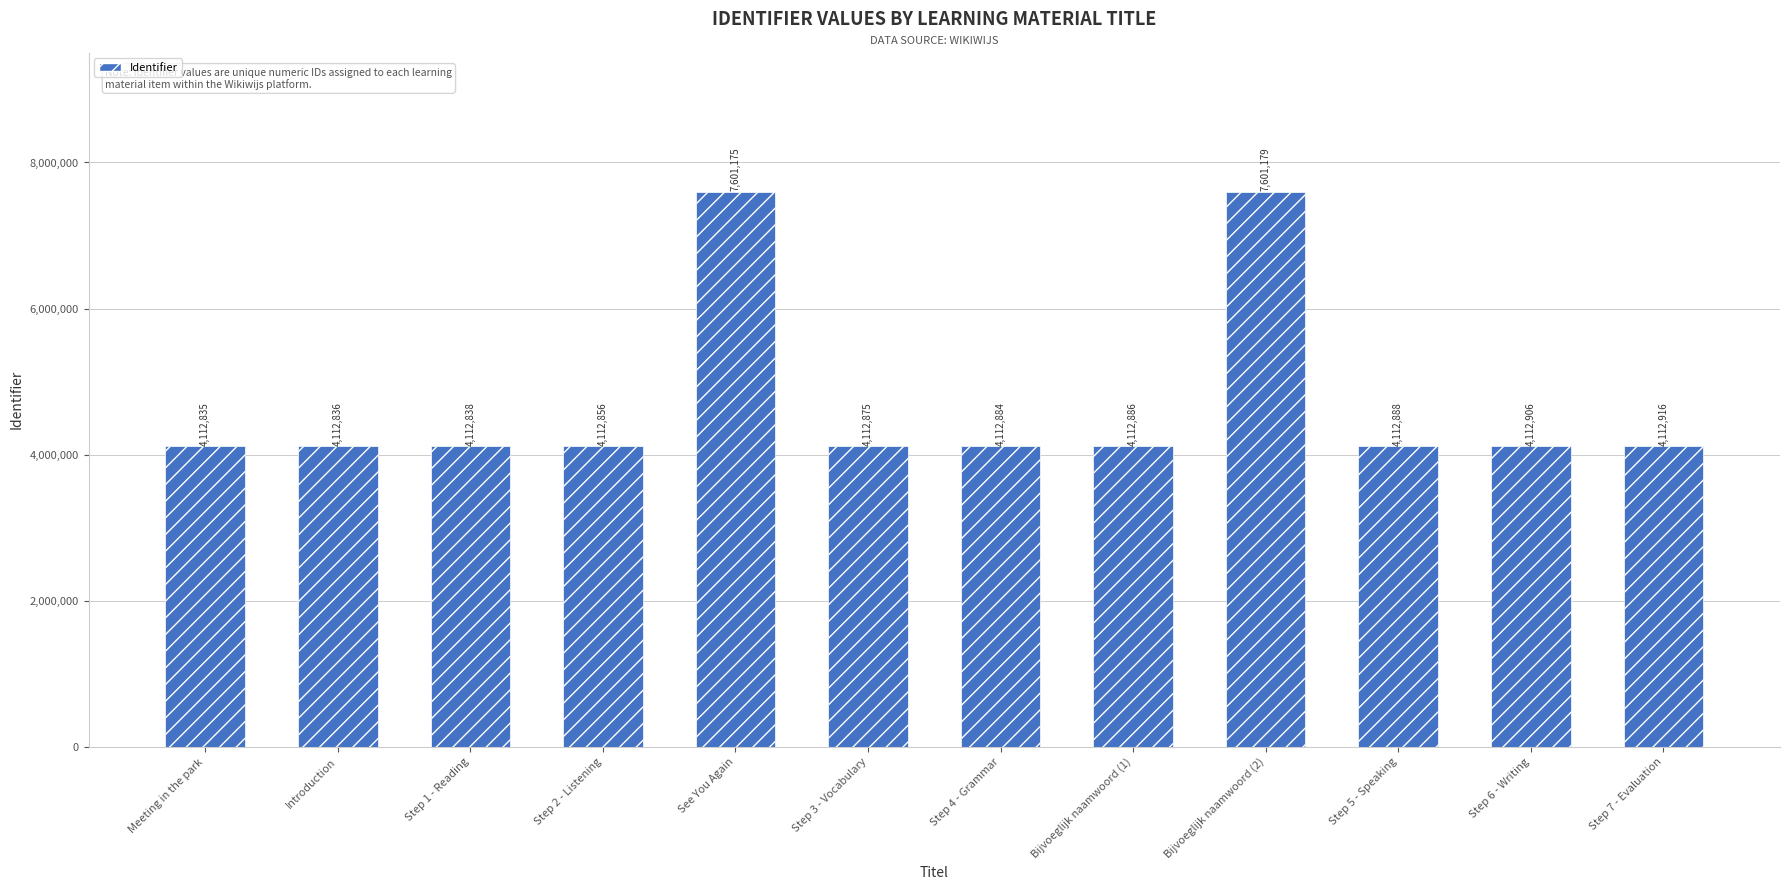

How many values are below 4112886?

6